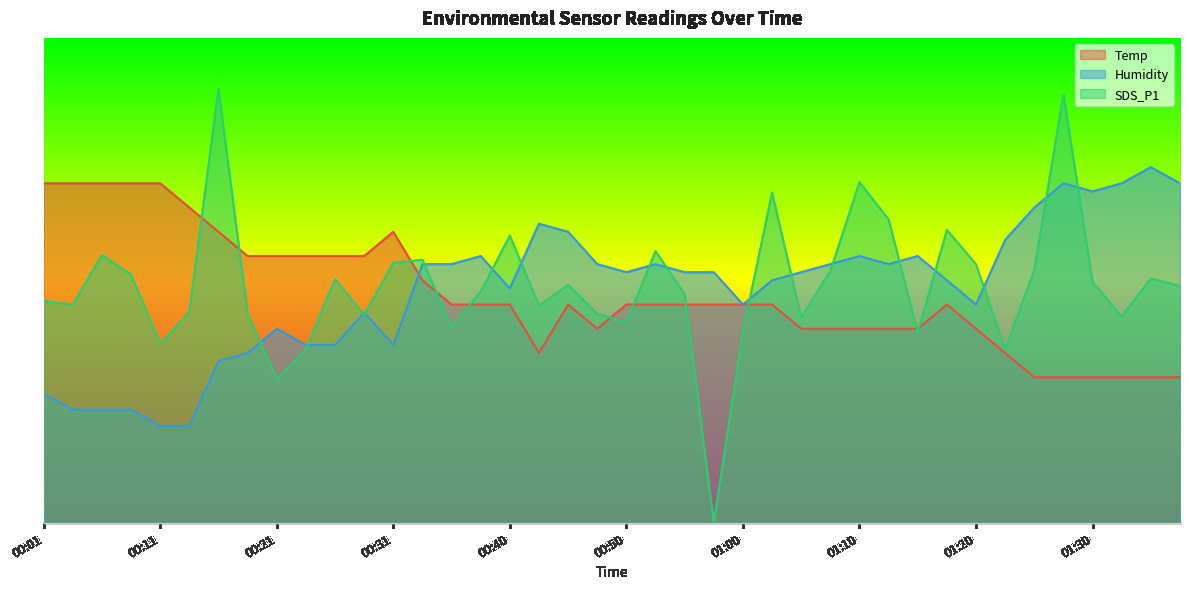

List the series in order of their overall mean, lowest first.

Temp, Humidity, SDS_P1